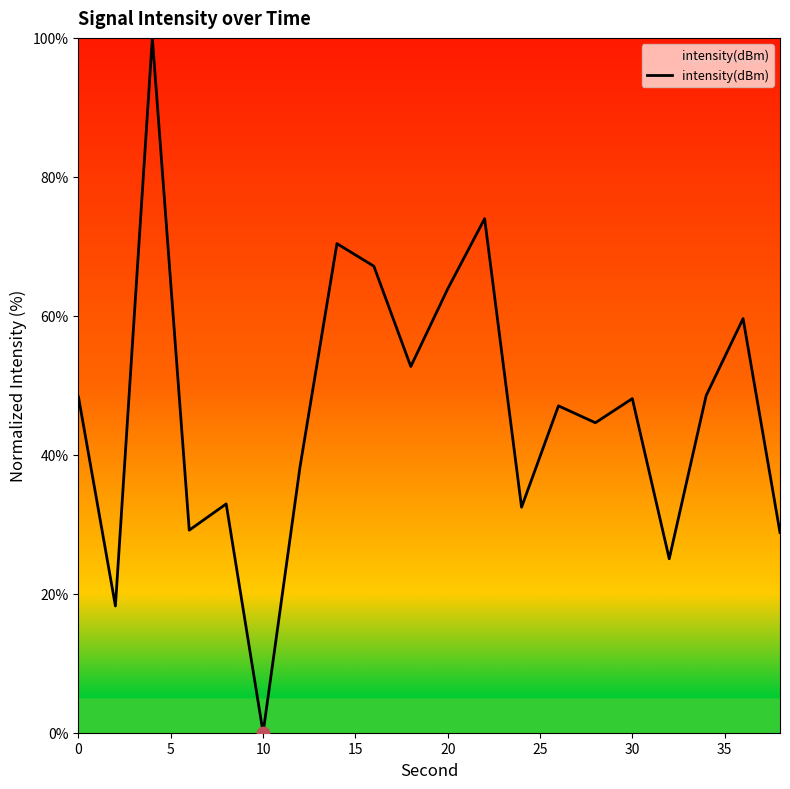

What is the difference between the maximum and minimum values?

100.0